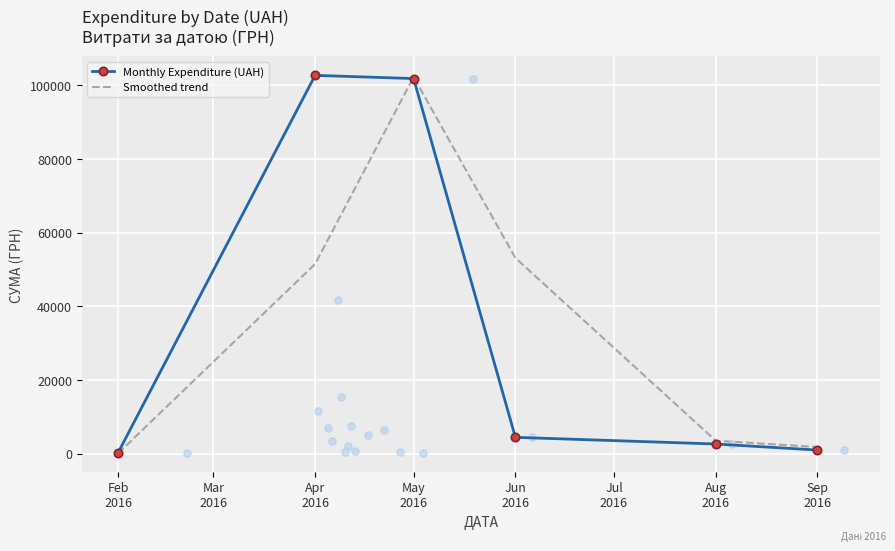

Which series contains the highest Y value?

Monthly Expenditure (UAH)